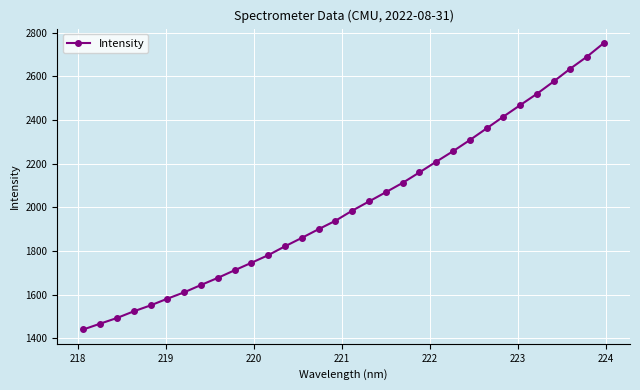

What is the maximum value shown in the chart?

2752.7